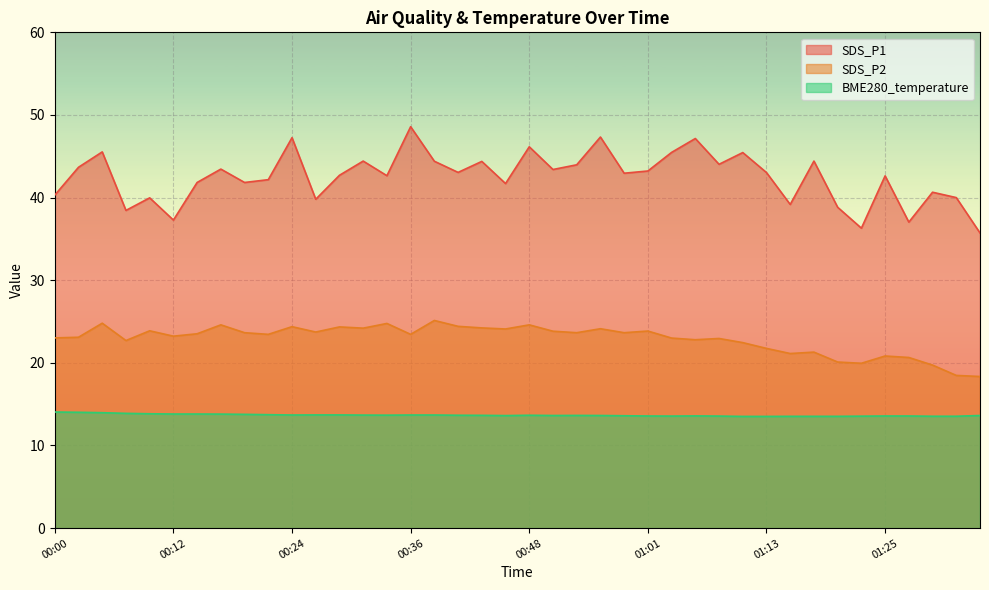

List the series in order of their peak value, lowest first.

BME280_temperature, SDS_P2, SDS_P1